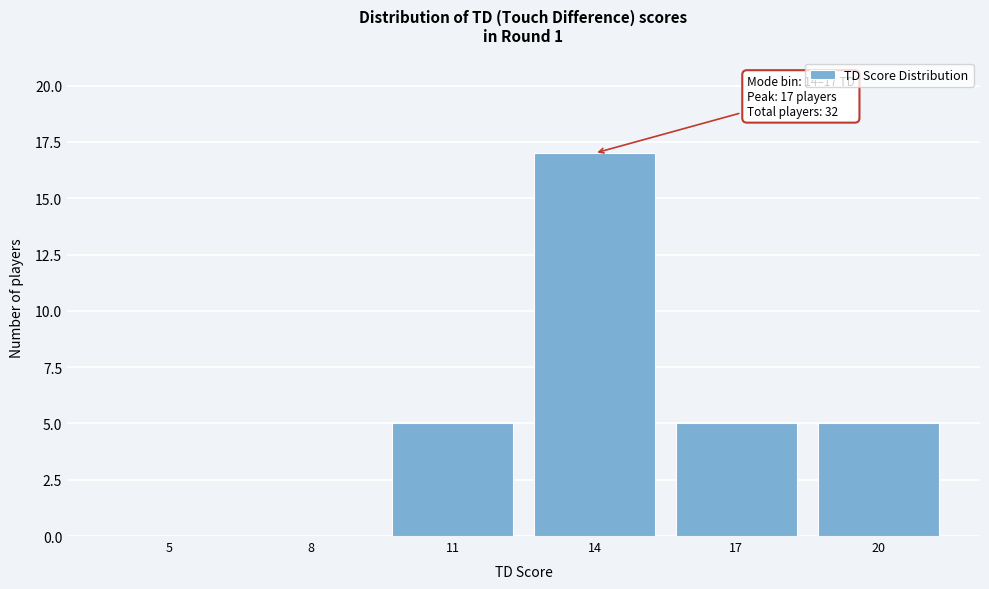

Reading right to left, extract all data points from this chart.

20=5	17=5	14=17	11=5	8=0	5=0